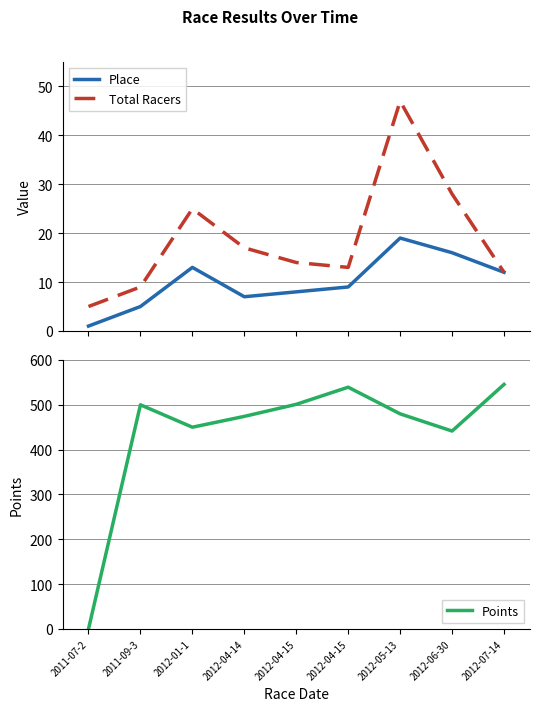

What is the greatest value displayed?

545.5